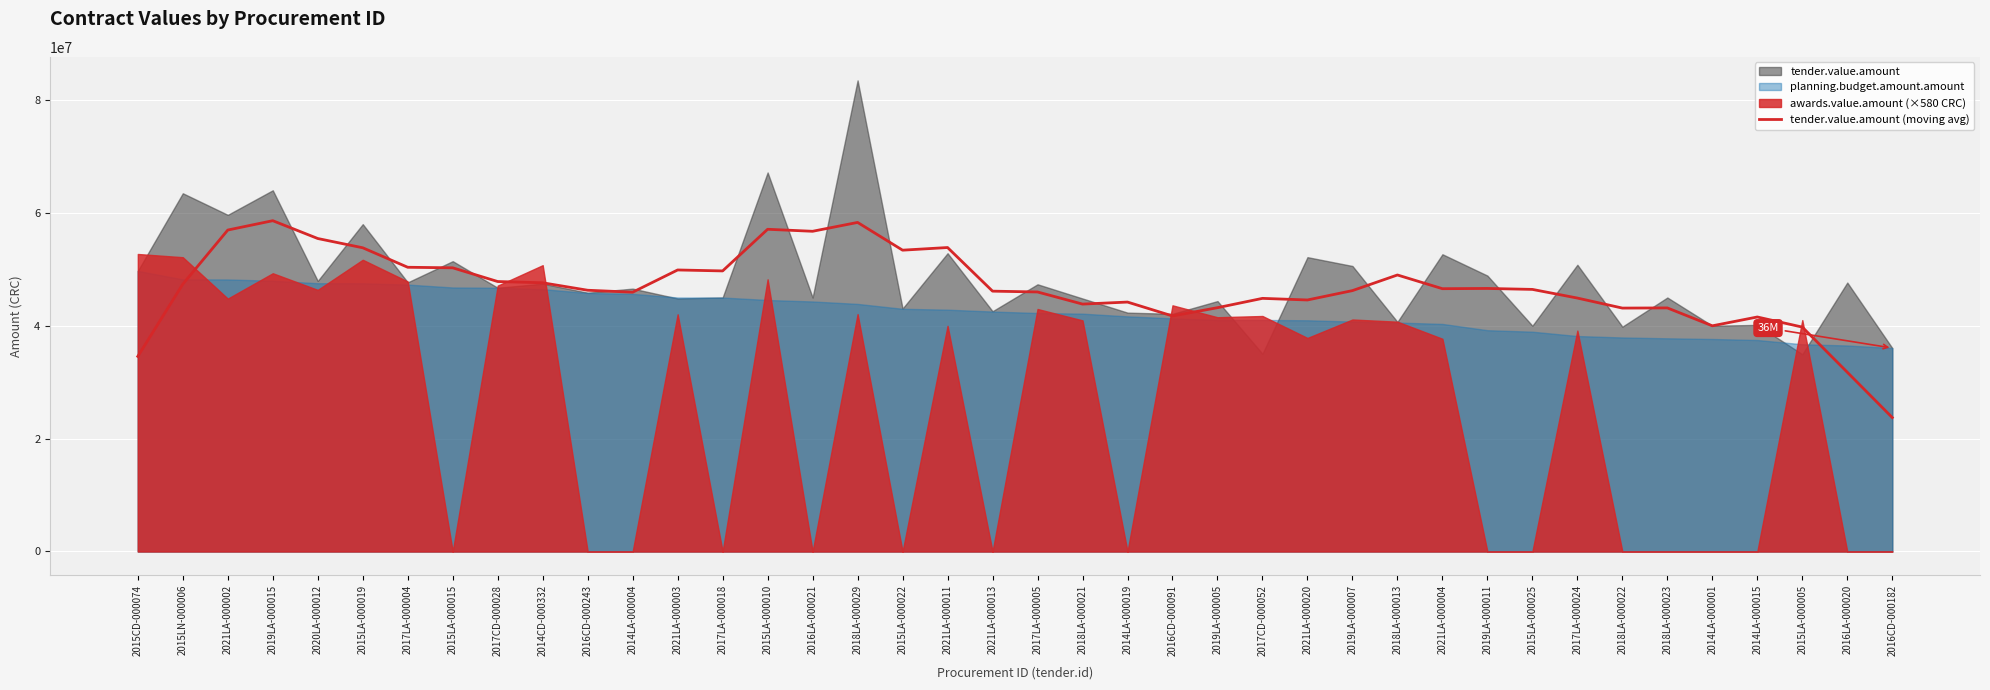

Which label corresponds to the smallest value in the chart?

2016CD-000182